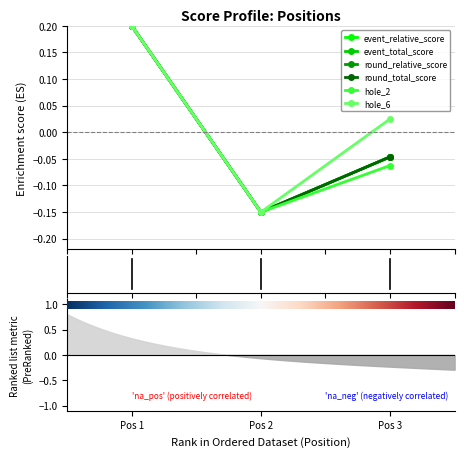

How many lines are shown in the chart?

6